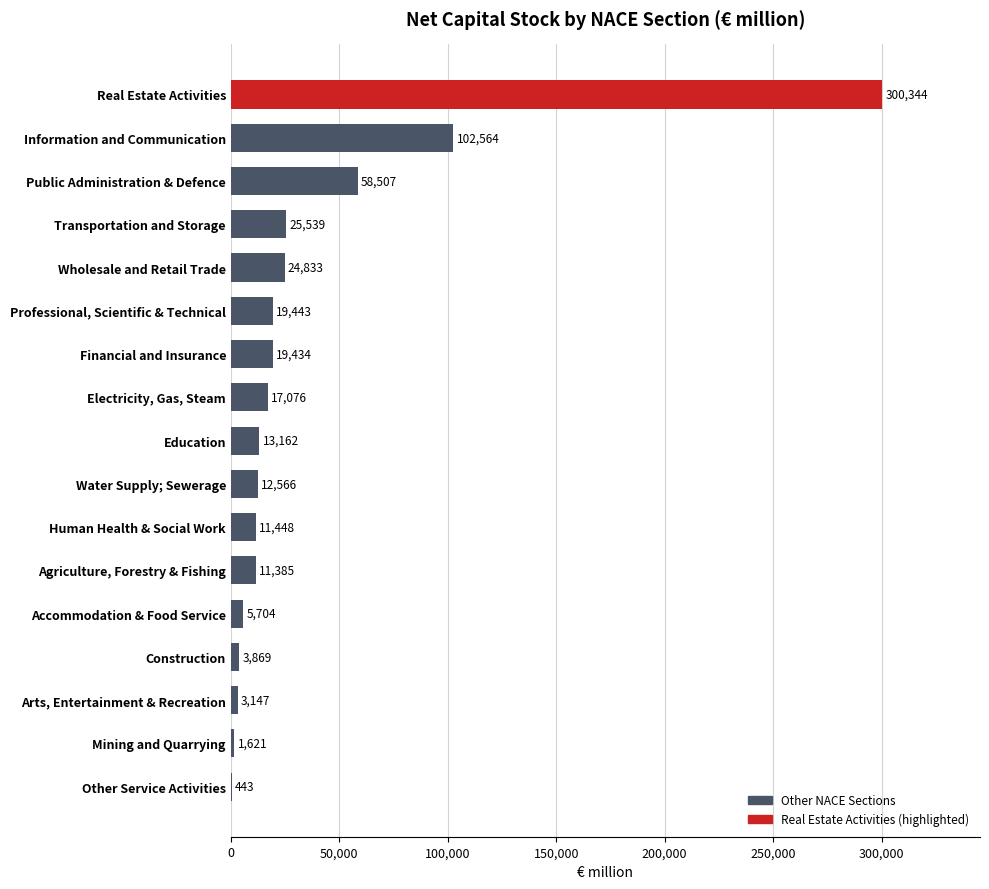

Is it true that the value at Other Service Activities is 443.3?

True